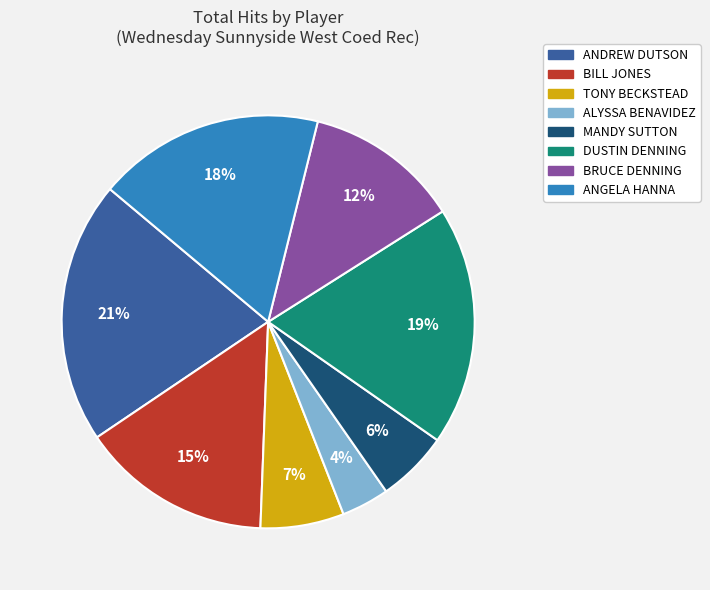

To the nearest percent, what is the average slice percentage?

12%